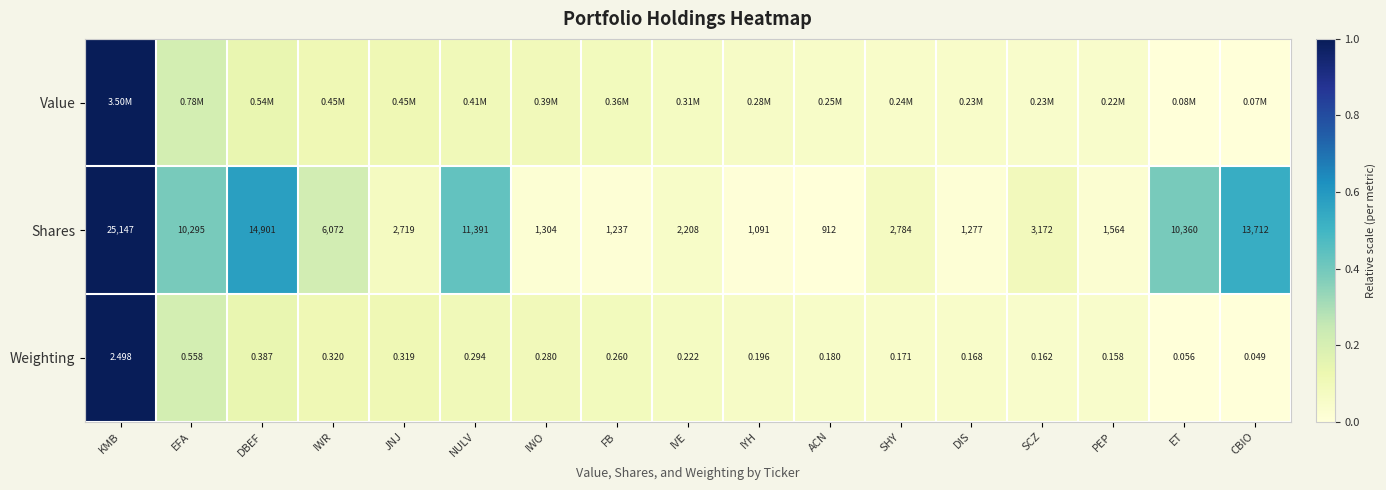

Is the value of Shares at SHY greater than the value of Weighting at ACN?

Yes